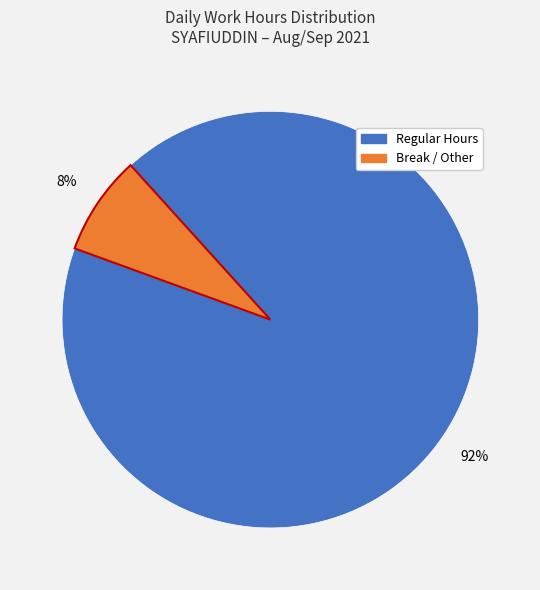

Does any single category account for the majority?

Yes